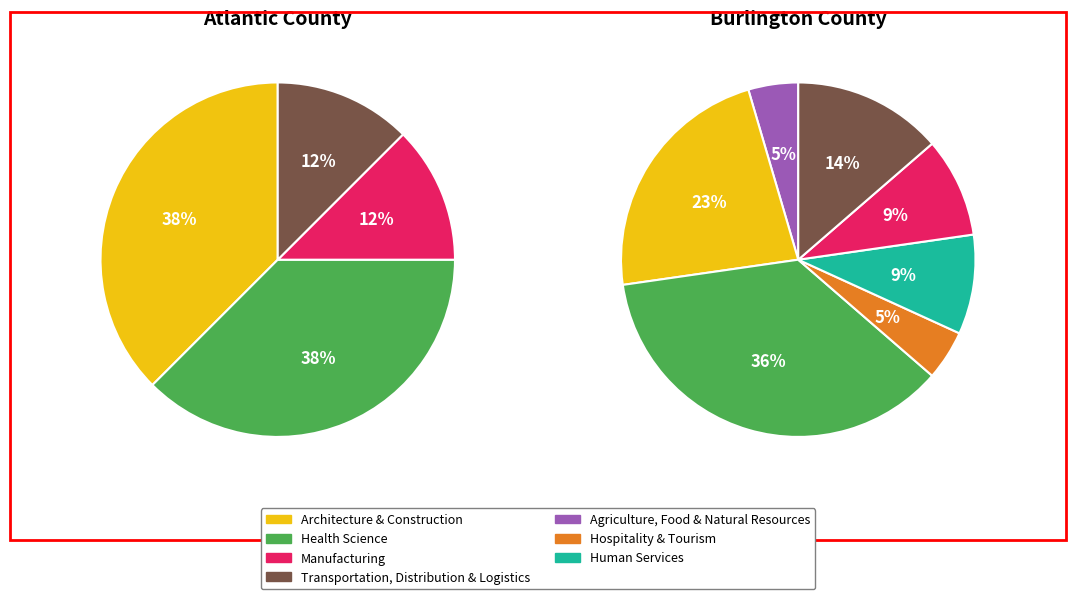

What is the smallest slice in the pie chart?

Agriculture, Food & Natural Resources